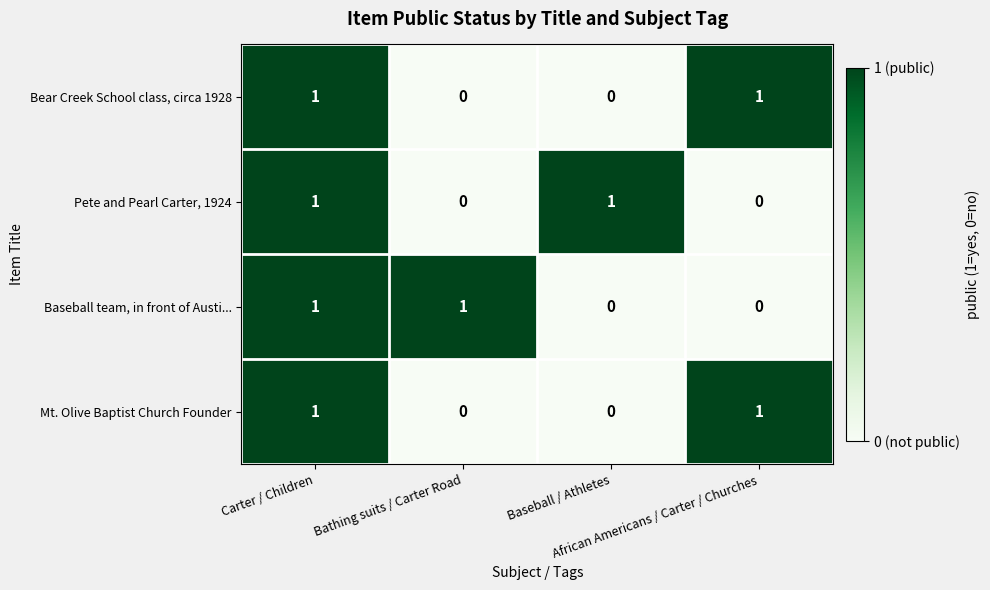

Count the Mt. Olive Baptist Church Founder values in the range 0 to 1.

4